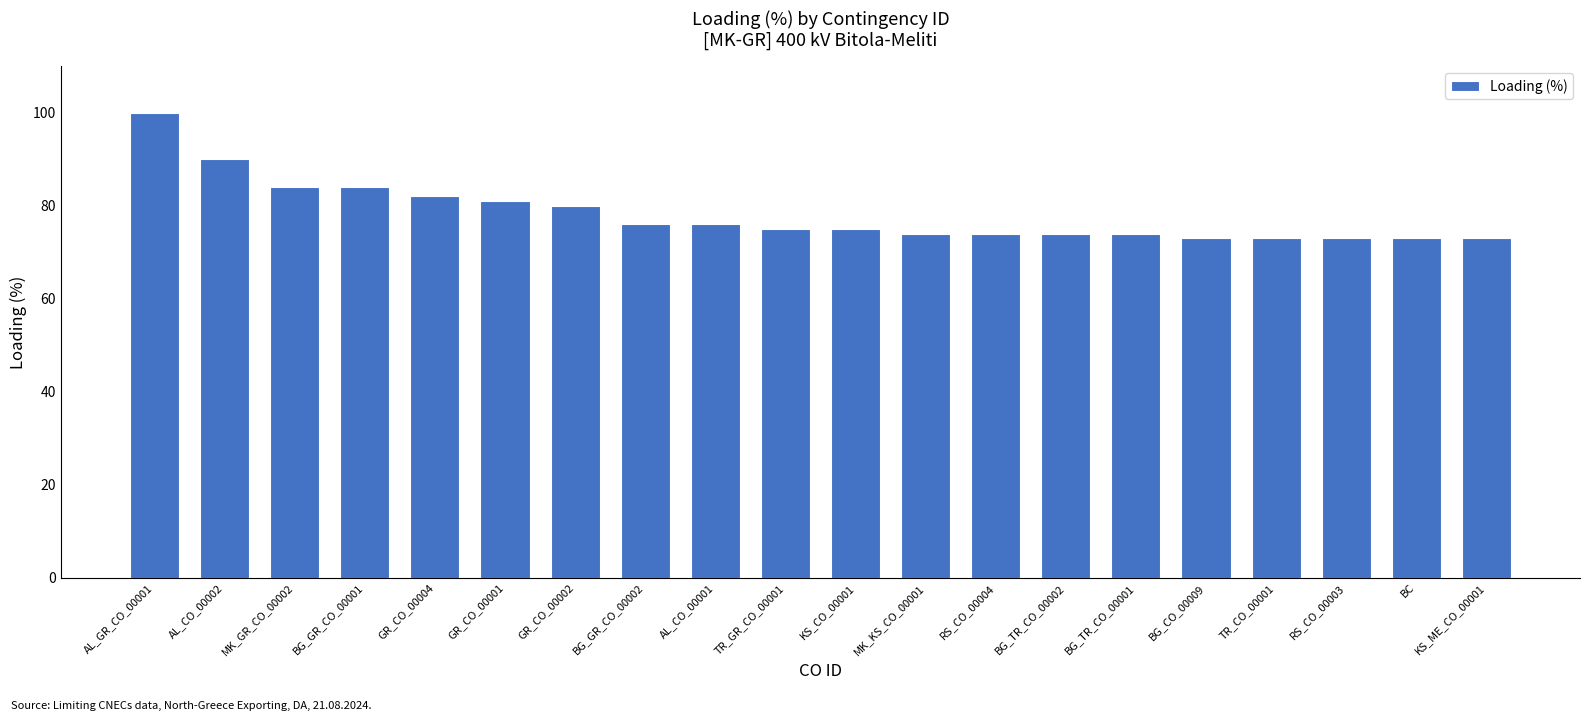

Which has a higher value, RS_CO_00004 or BG_GR_CO_00002?

BG_GR_CO_00002